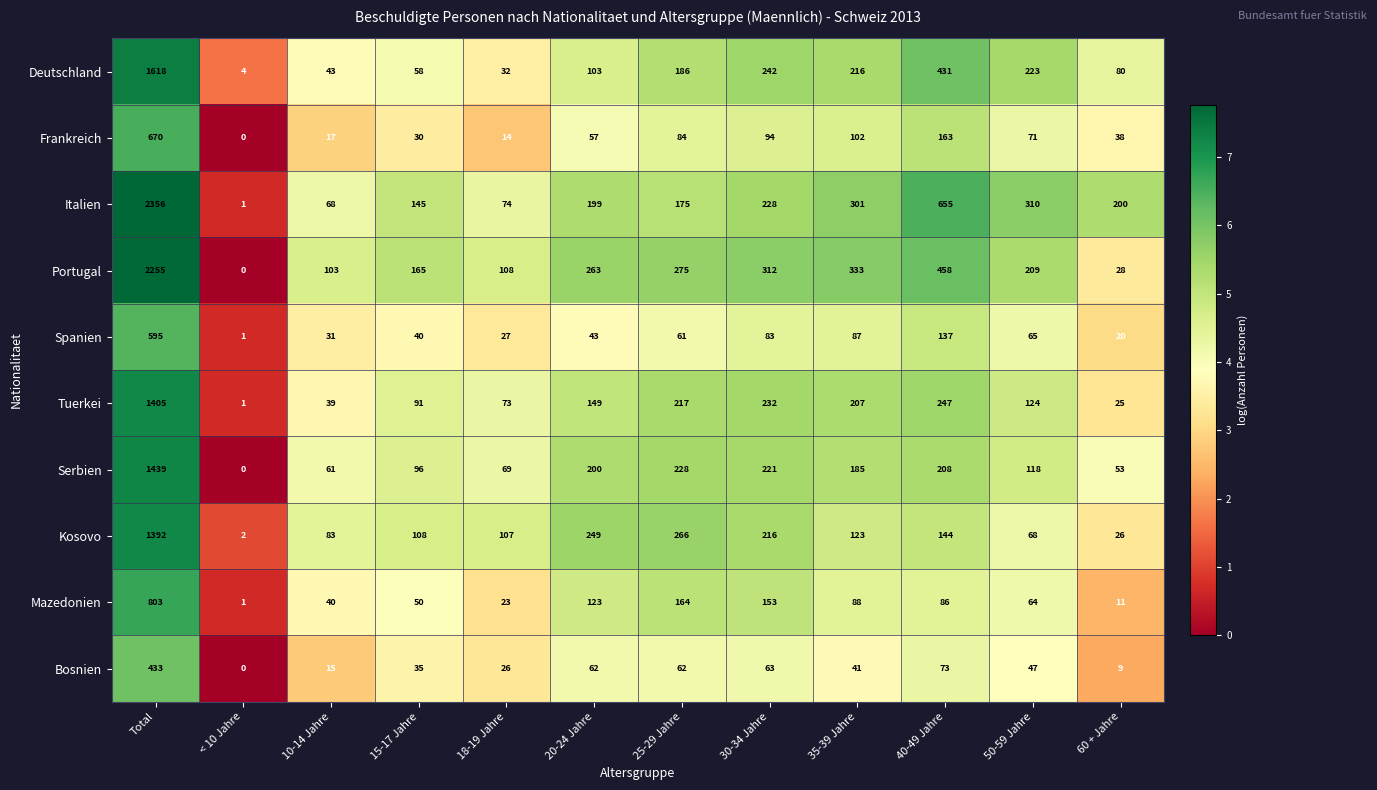

At which label does Bosnien first exceed 47?

Total